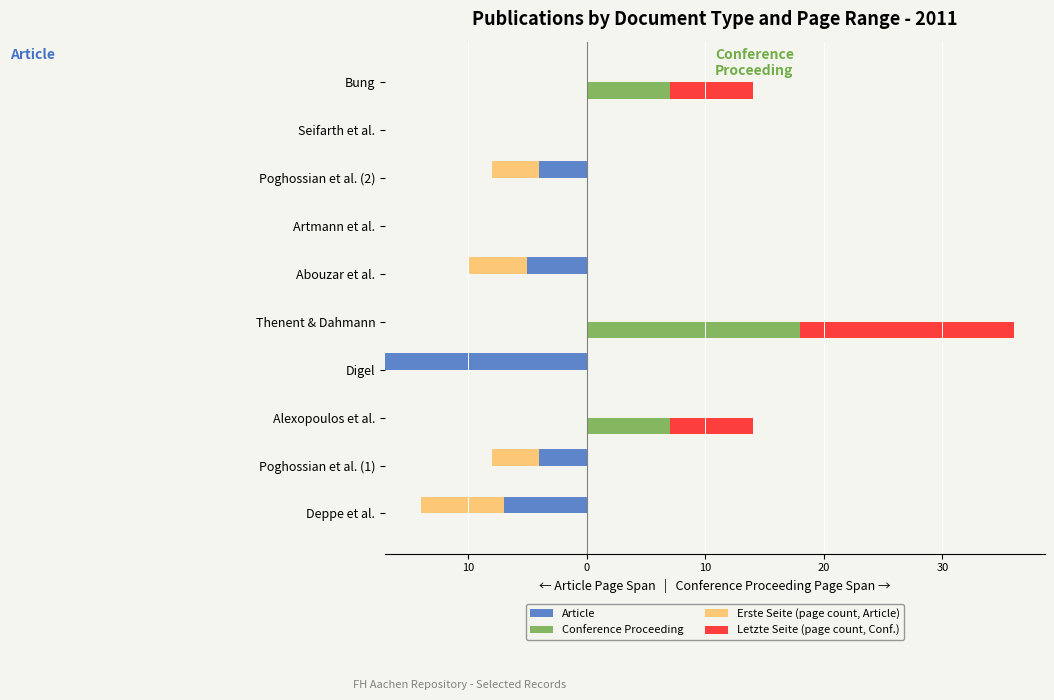

True or false: Conference Proceeding has a value of 10 at Deppe et al..

False